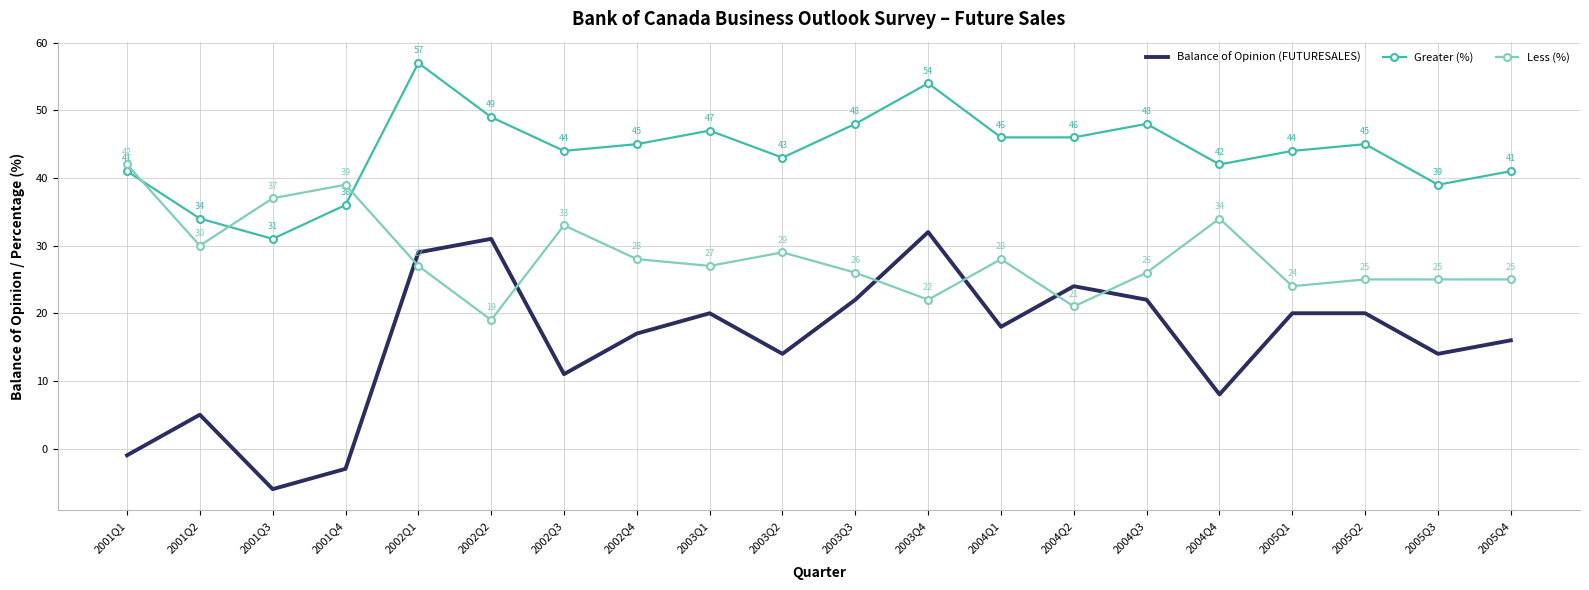

Reading left to right, transcribe all the data shown in this chart.

Balance of Opinion (FUTURESALES): 2001Q1=-1	2001Q2=5	2001Q3=-6	2001Q4=-3	2002Q1=29	2002Q2=31	2002Q3=11	2002Q4=17	2003Q1=20	2003Q2=14	2003Q3=22	2003Q4=32	2004Q1=18	2004Q2=24	2004Q3=22	2004Q4=8	2005Q1=20	2005Q2=20	2005Q3=14	2005Q4=16
Greater (%): 2001Q1=41	2001Q2=34	2001Q3=31	2001Q4=36	2002Q1=57	2002Q2=49	2002Q3=44	2002Q4=45	2003Q1=47	2003Q2=43	2003Q3=48	2003Q4=54	2004Q1=46	2004Q2=46	2004Q3=48	2004Q4=42	2005Q1=44	2005Q2=45	2005Q3=39	2005Q4=41
Less (%): 2001Q1=42	2001Q2=30	2001Q3=37	2001Q4=39	2002Q1=27	2002Q2=19	2002Q3=33	2002Q4=28	2003Q1=27	2003Q2=29	2003Q3=26	2003Q4=22	2004Q1=28	2004Q2=21	2004Q3=26	2004Q4=34	2005Q1=24	2005Q2=25	2005Q3=25	2005Q4=25